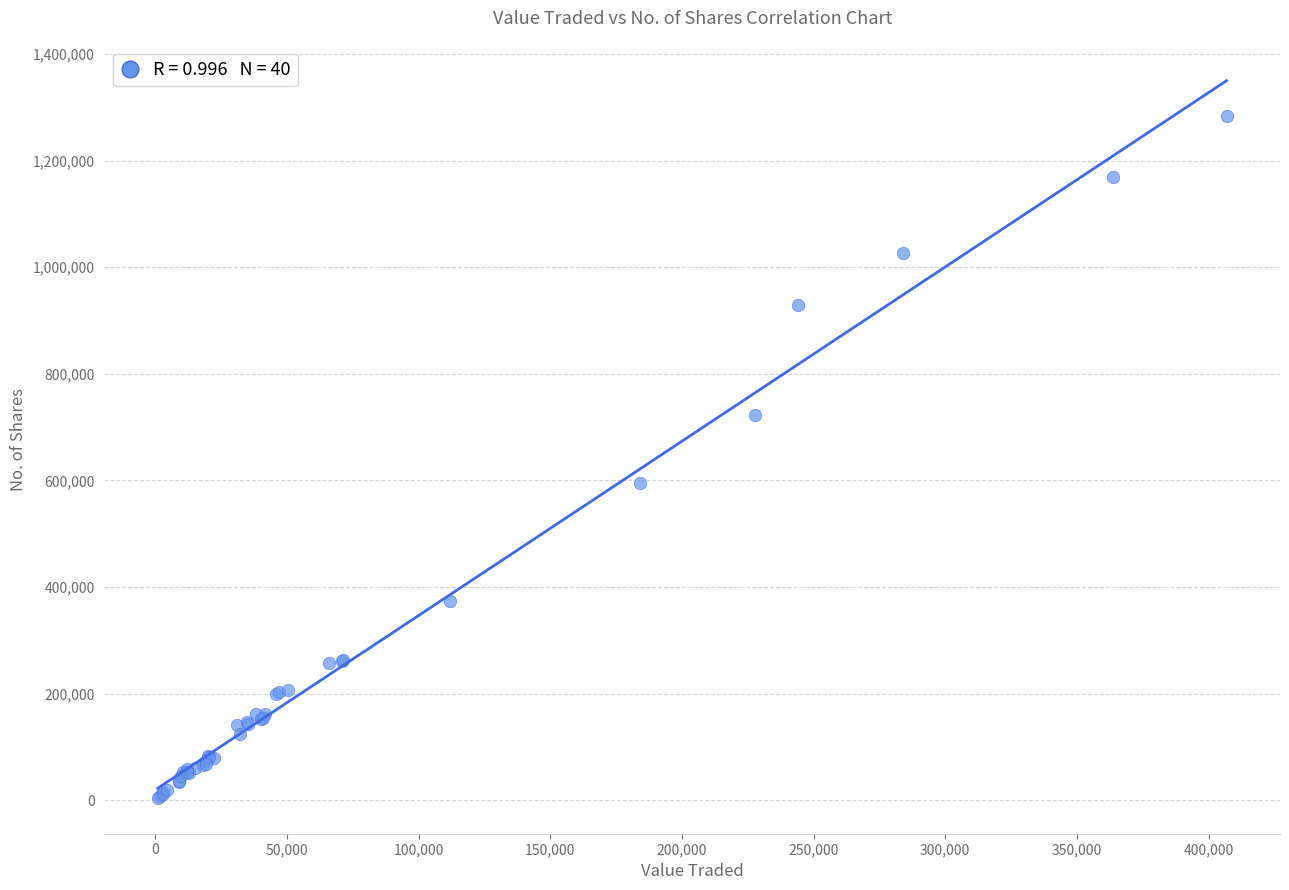

What Y value in the scatter plot is closest to 643996?

595269